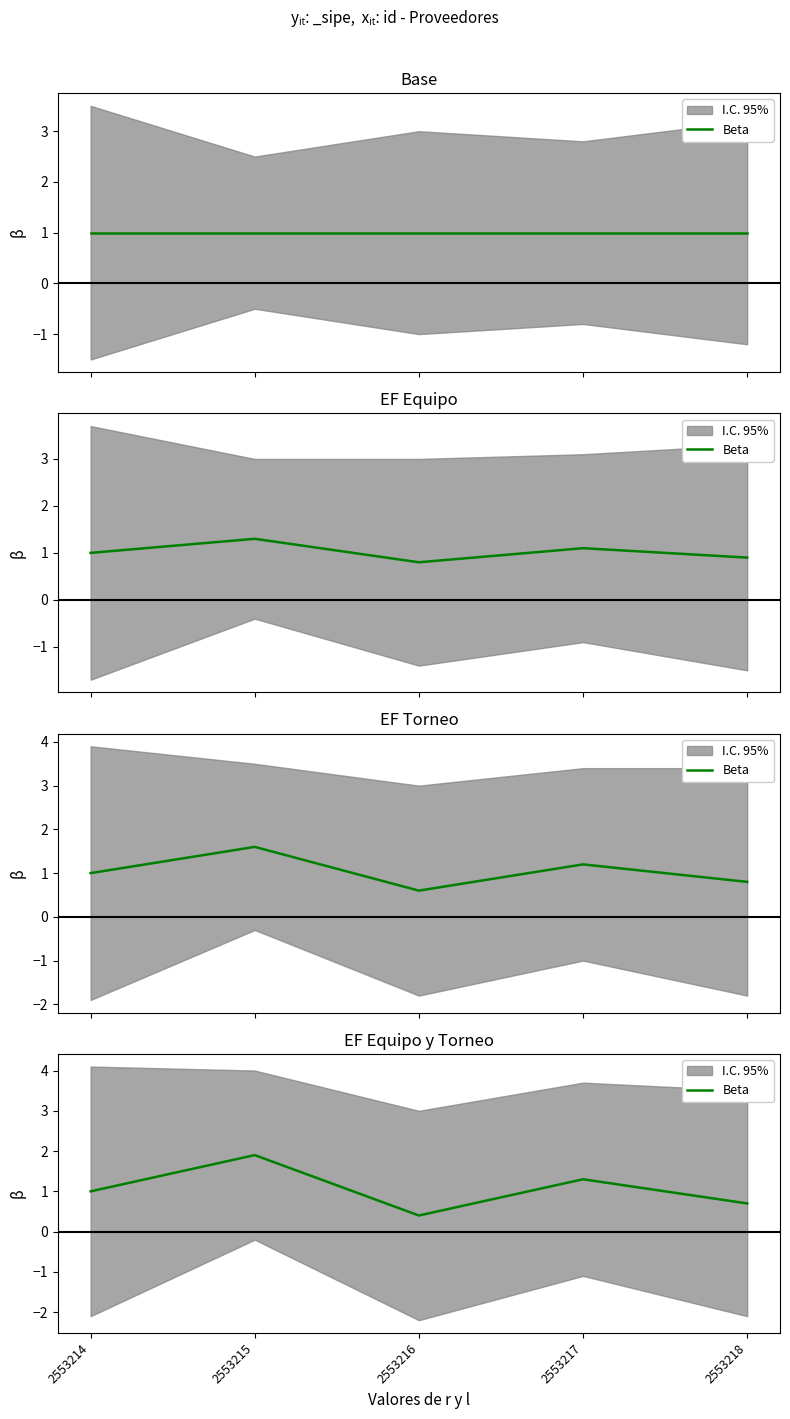

What is the value of the 2nd point from the left?

1.9